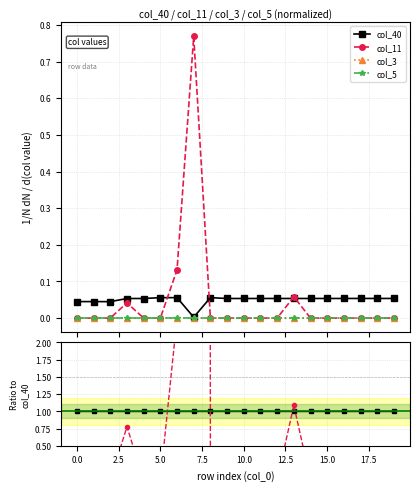

How many series are shown in this chart?

4